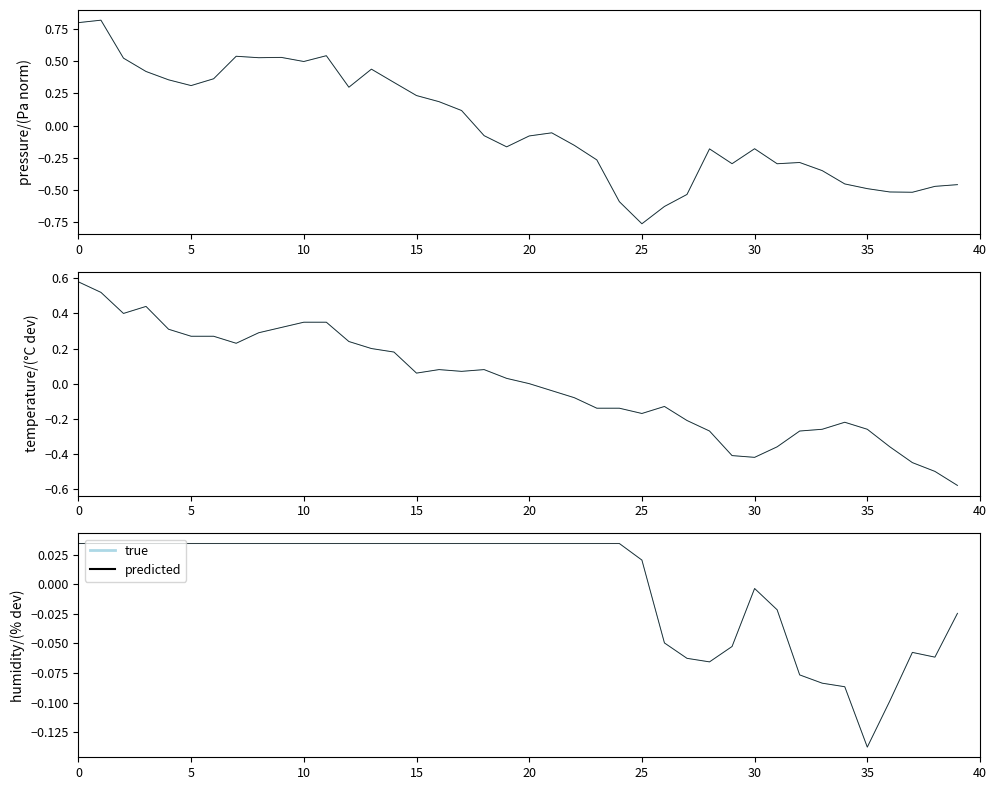

The value of true at 27 is -0.0. True or false?

False